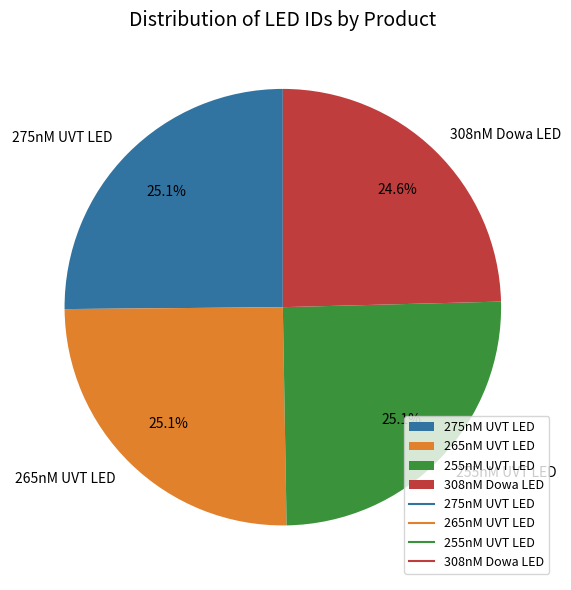

Which slice is the smallest?

308nM Dowa LED